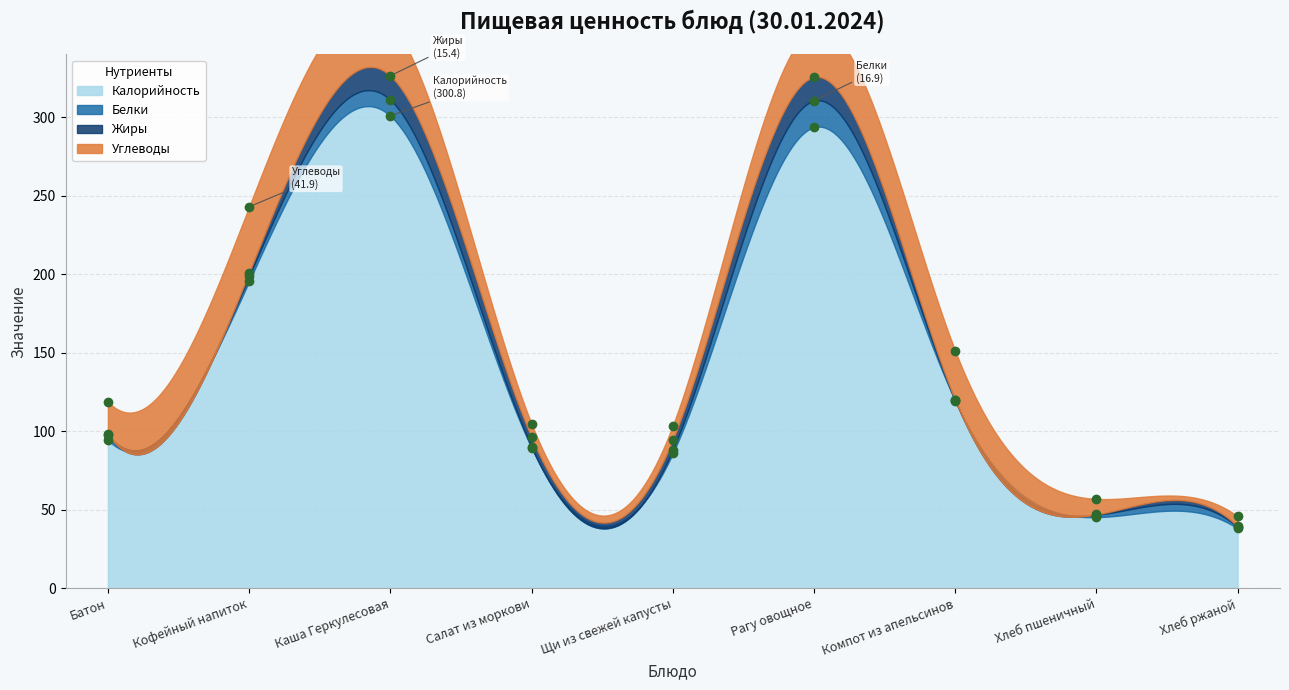

List the labels in order of Жиры value, smallest first.

Компот из апельсинов, Хлеб пшеничный, Хлеб ржаной, Батон, Кофейный напиток, Салат из моркови, Щи из свежей капусты, Рагу овощное, Каша Геркулесовая